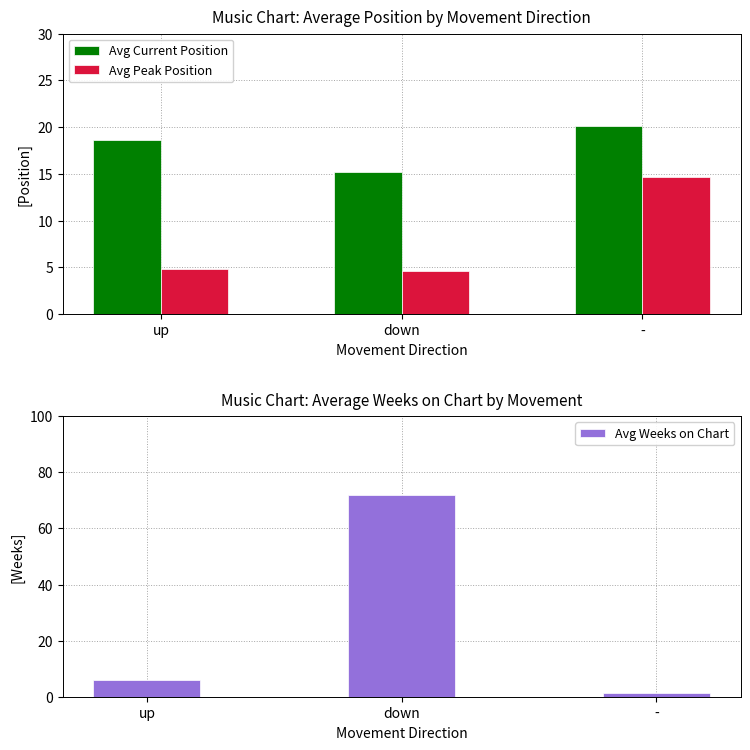

The Avg Weeks on Chart series shows 72.0 at down. True or false?

True